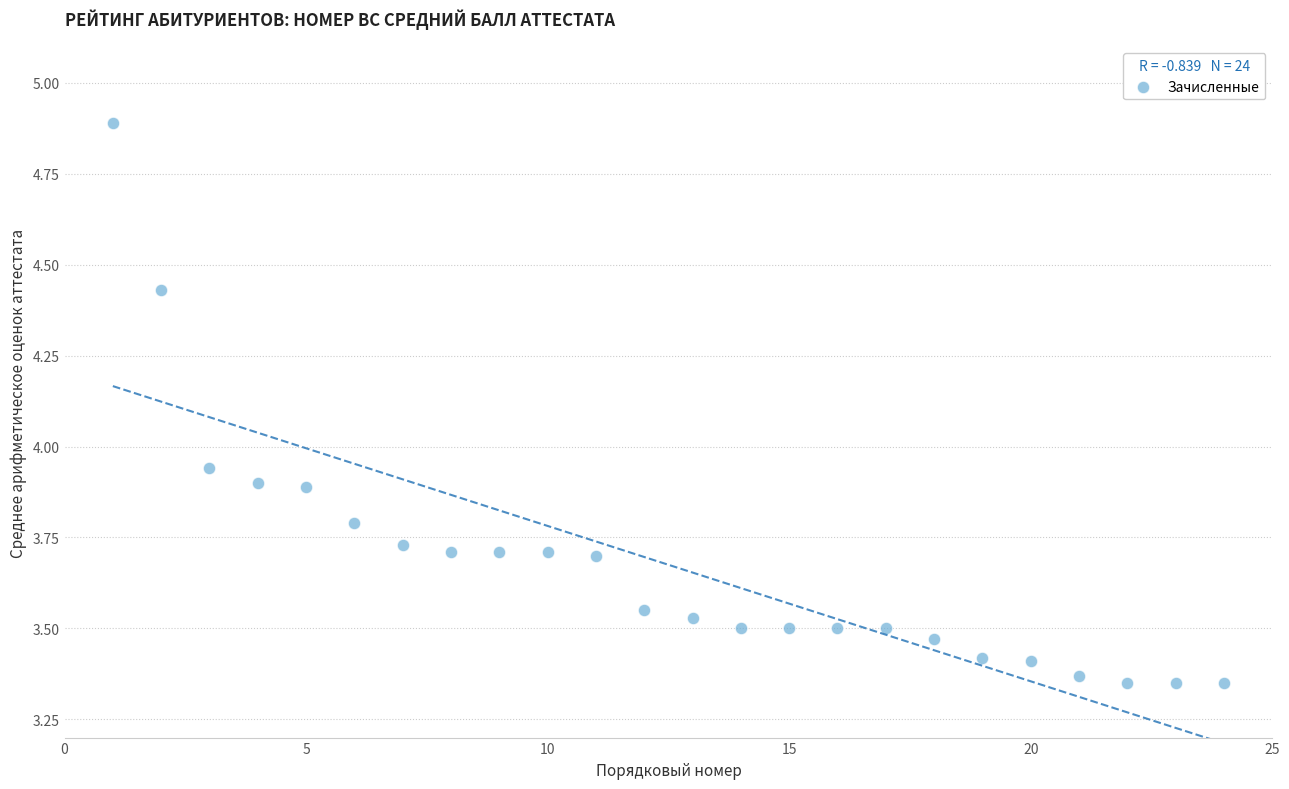

What is the range of X values (max minus min)?

23.0